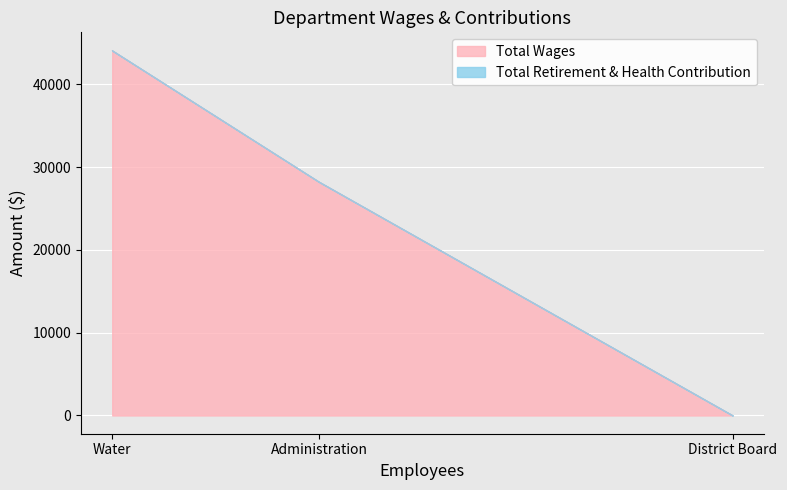

Which category has the lowest value across all series?

District Board